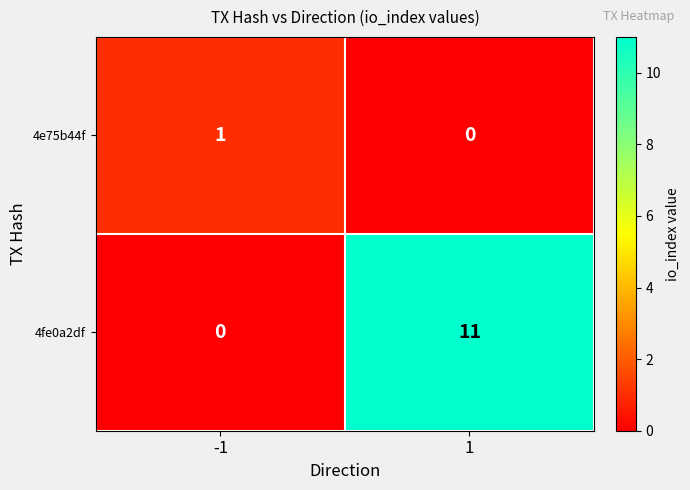

Is it true that 4fe0a2df equals 11 at 1?

True